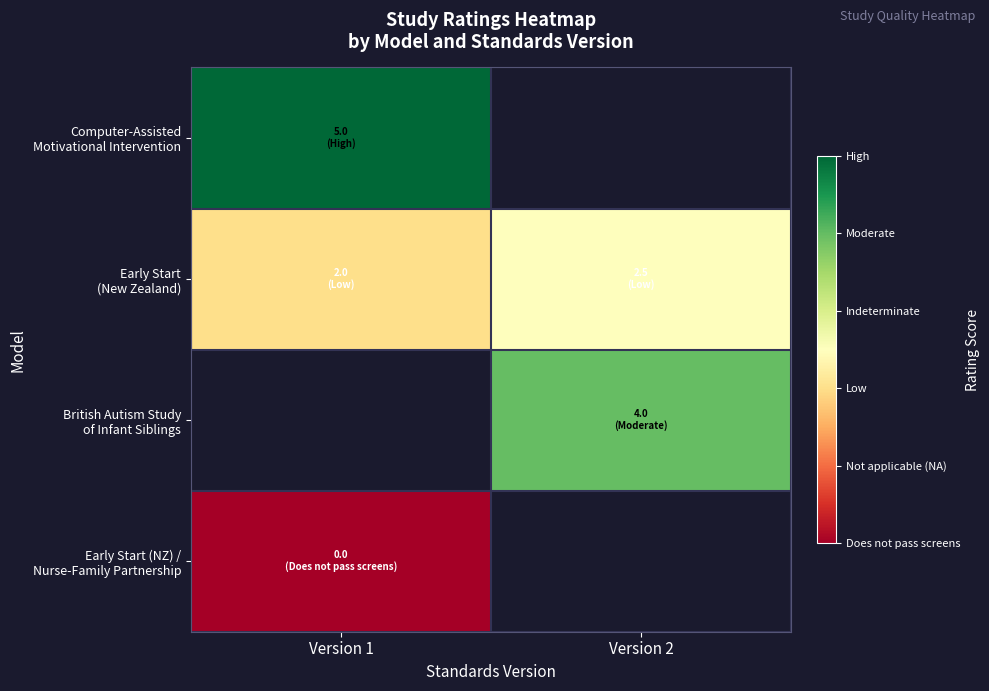

How many data points in Early Start (New Zealand) are above 2?

1